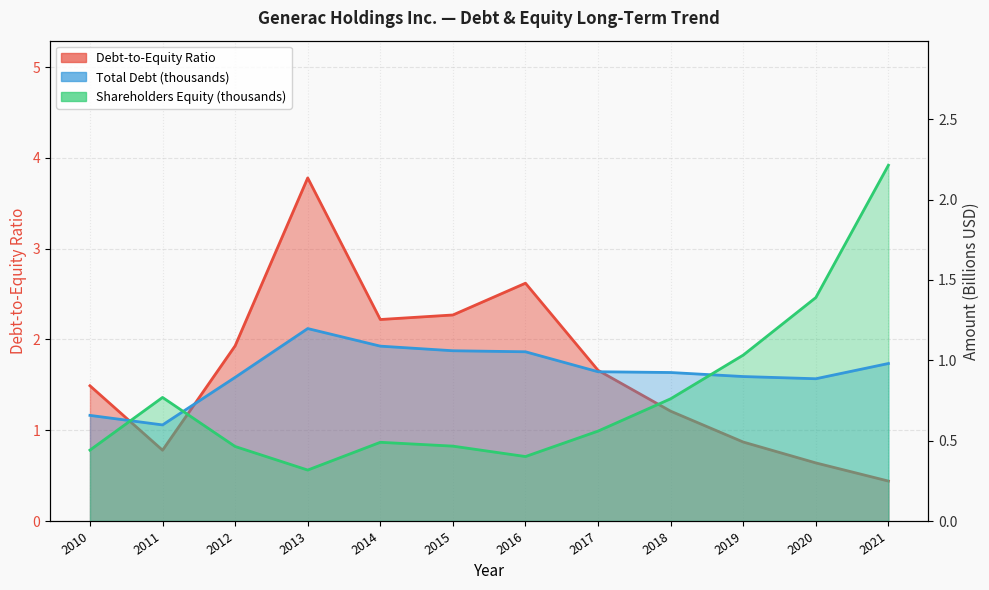

Which series ends up on top after the final intersection of Total Debt (thousands) and Debt-to-Equity Ratio?

Total Debt (thousands)